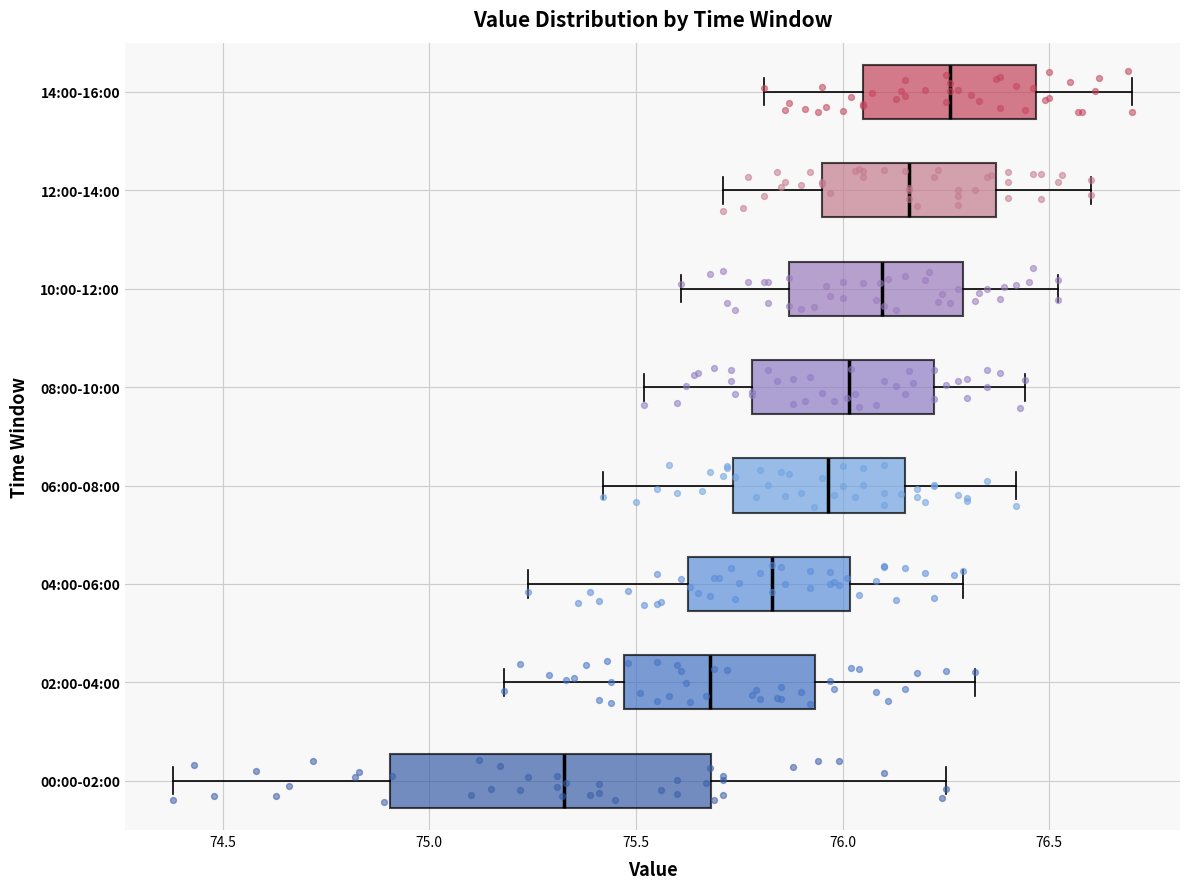

Comparing the boxes themselves (not the whiskers), which one is the widest?

00:00-02:00